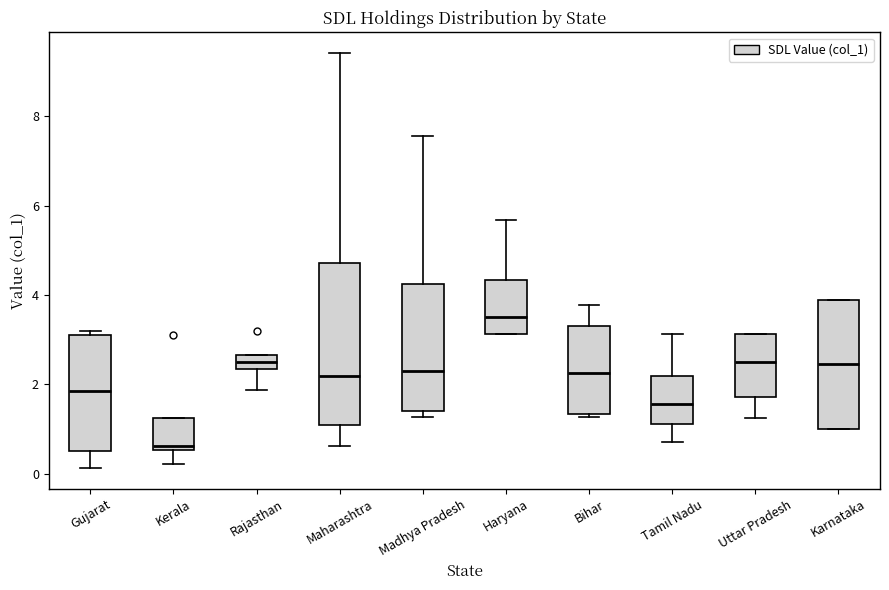

Reading left to right, transcribe this box plot: for each box, give where its median line is, the range the box spans, and where its two whiskers end, as read against the y-axis. The values are not printed on the chart, so give them approximately, as read against the axis.

Gujarat: median 1.8, box 0.4 to 3.2, whiskers 0.2 to 3.2 (just above the box's upper edge)
Kerala: median 0.6 (just above the box's lower edge), box 0.6 to 1.2, whiskers 0.2 to 1.2
Rajasthan: median 2.4 (inside the box), box 2.4 to 2.6, whiskers 1.8 to 2.6
Maharashtra: median 2.2, box 1.0 to 4.8, whiskers 0.6 to 9.4
Madhya Pradesh: median 2.4, box 1.4 to 4.2, whiskers 1.2 to 7.6
Haryana: median 3.6, box 3.2 to 4.4, whiskers 3.2 to 5.6
Bihar: median 2.2, box 1.4 to 3.4, whiskers 1.2 to 3.8
Tamil Nadu: median 1.6, box 1.2 to 2.2, whiskers 0.8 to 3.2
Uttar Pradesh: median 2.6, box 1.8 to 3.2, whiskers 1.2 to 3.2
Karnataka: median 2.4, box 1.0 to 3.8, whiskers 1.0 to 3.8